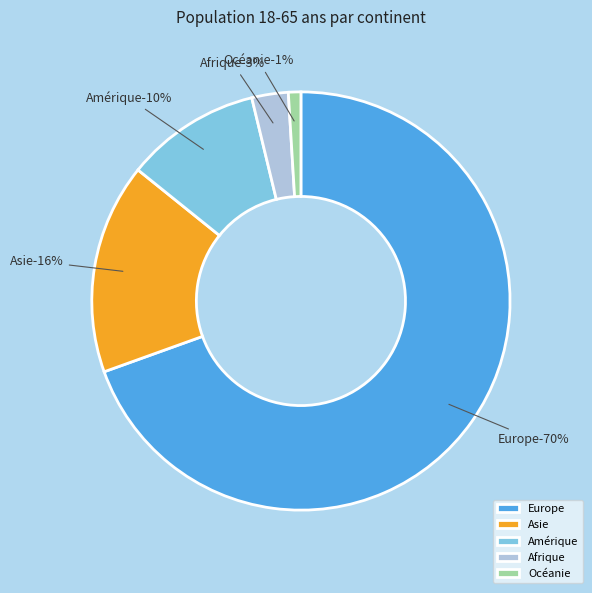

Count the number of slices in the pie.

5